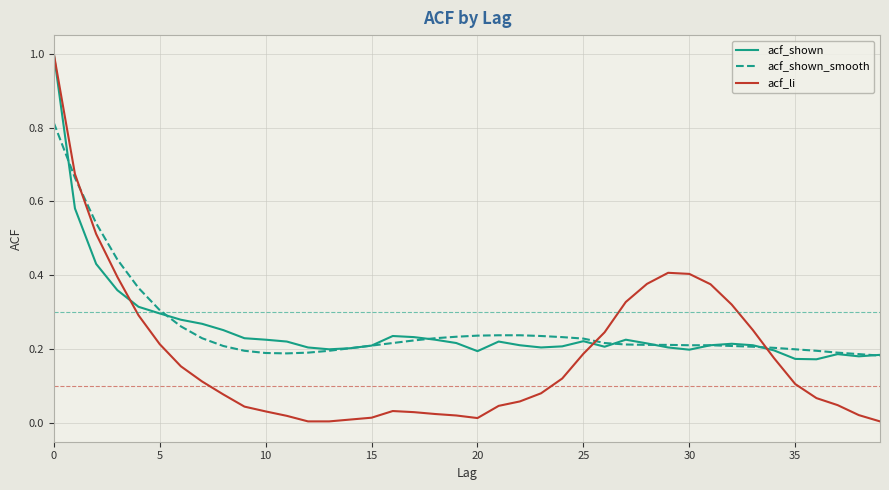

How many lines are shown in the chart?

3